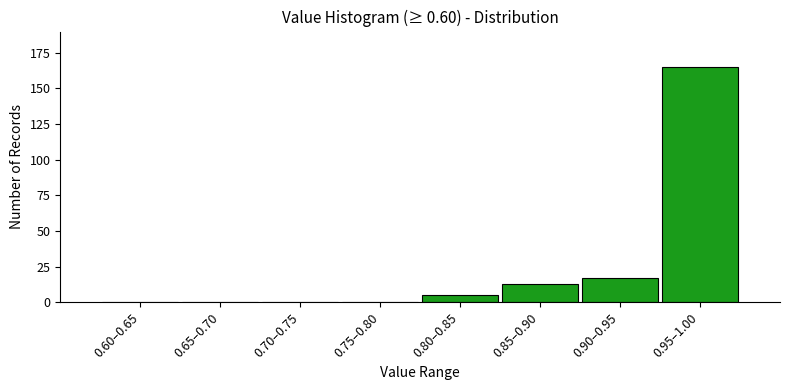

Reading left to right, transcribe all the data shown in this chart.

0.60–0.65=0	0.65–0.70=0	0.70–0.75=0	0.75–0.80=0	0.80–0.85=5	0.85–0.90=13	0.90–0.95=17	0.95–1.00=165